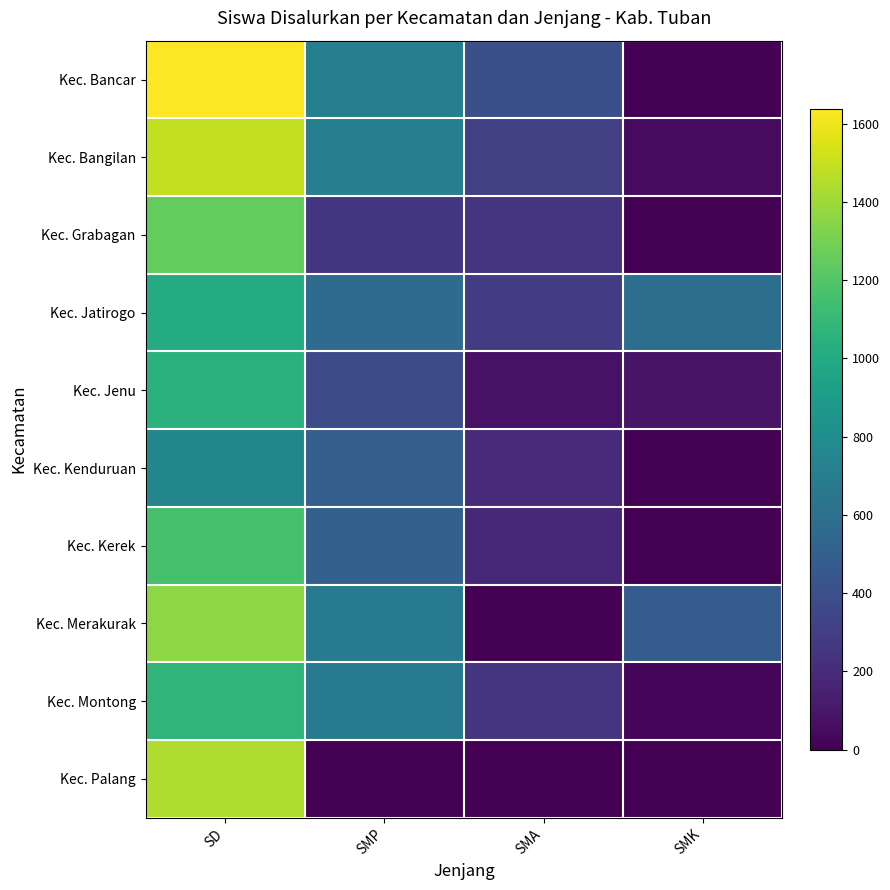

Reading right to left, what are all the values shown in this chart?

Kec. Bancar: SMK=0	SMA=399	SMP=709	SD=1638
Kec. Bangilan: SMK=48	SMA=308	SMP=702	SD=1489
Kec. Grabagan: SMK=0	SMA=252	SMP=264	SD=1251
Kec. Jatirogo: SMK=589	SMA=292	SMP=575	SD=1006
Kec. Jenu: SMK=87	SMA=80	SMP=379	SD=1049
Kec. Kenduruan: SMK=0	SMA=192	SMP=494	SD=754
Kec. Kerek: SMK=0	SMA=180	SMP=509	SD=1164
Kec. Merakurak: SMK=474	SMA=1	SMP=684	SD=1358
Kec. Montong: SMK=22	SMA=247	SMP=675	SD=1074
Kec. Palang: SMK=0	SMA=0	SMP=0	SD=1441